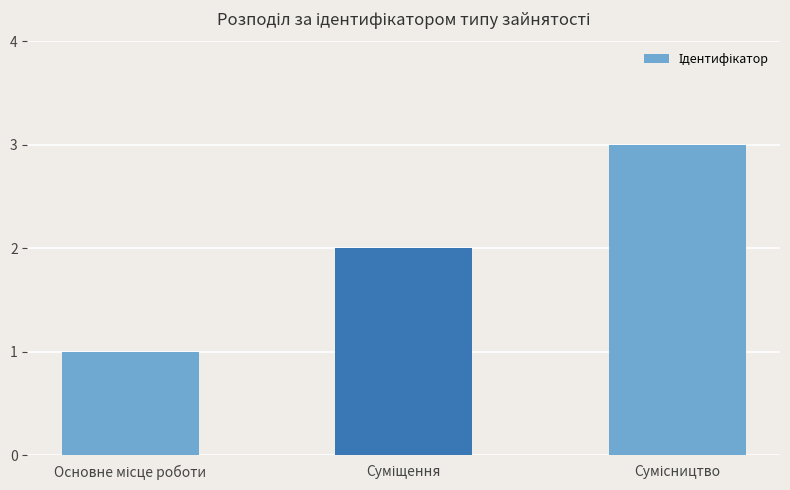

What is the average value?

2